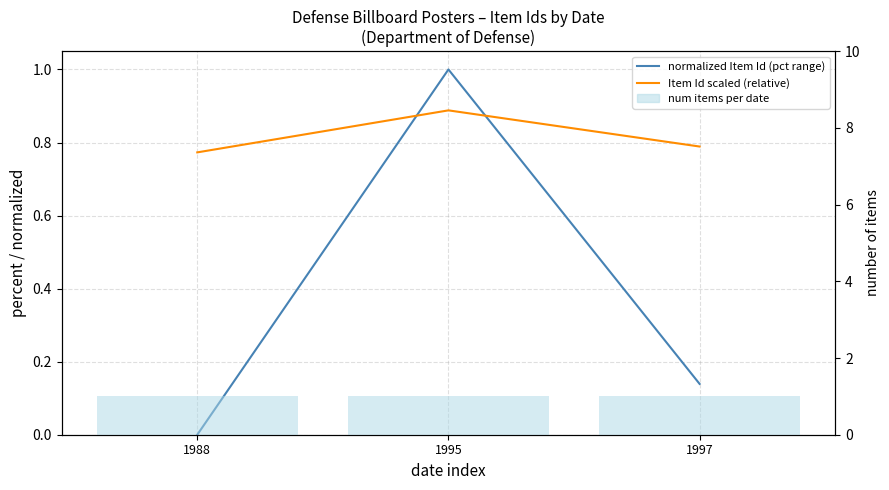

Is it true that Item Id scaled (relative) equals 0.4 at 1997?

False